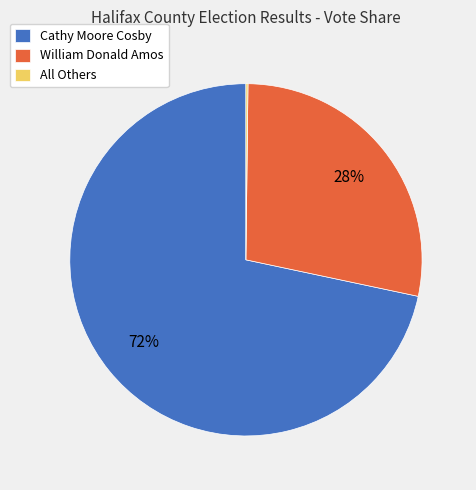

What percentage is the William Donald Amos slice, to the nearest percent?

28%